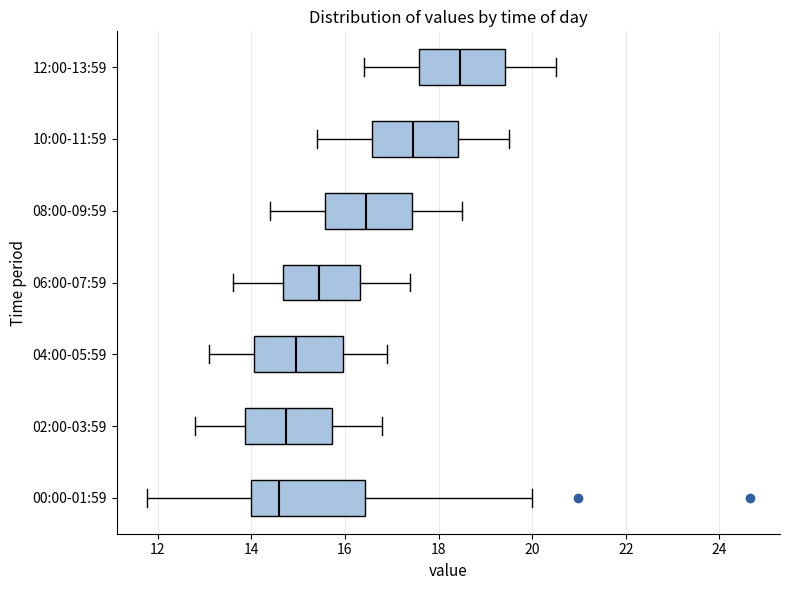

Reading bottom to top, transcribe this box plot: for each box, give where its median line is, the range the box spans, and where its two whiskers end, as read against the x-axis. The values are not printed on the chart, so give them approximately, as read against the axis.

00:00-01:59: median 14.6, box 14.0 to 16.4, whiskers 11.8 to 20.0
02:00-03:59: median 14.8, box 13.8 to 15.8, whiskers 12.8 to 16.8
04:00-05:59: median 15.0, box 14.0 to 16.0, whiskers 13.2 to 17.0
06:00-07:59: median 15.4, box 14.6 to 16.4, whiskers 13.6 to 17.4
08:00-09:59: median 16.4, box 15.6 to 17.4, whiskers 14.4 to 18.6
10:00-11:59: median 17.4, box 16.6 to 18.4, whiskers 15.4 to 19.6
12:00-13:59: median 18.4, box 17.6 to 19.4, whiskers 16.4 to 20.6